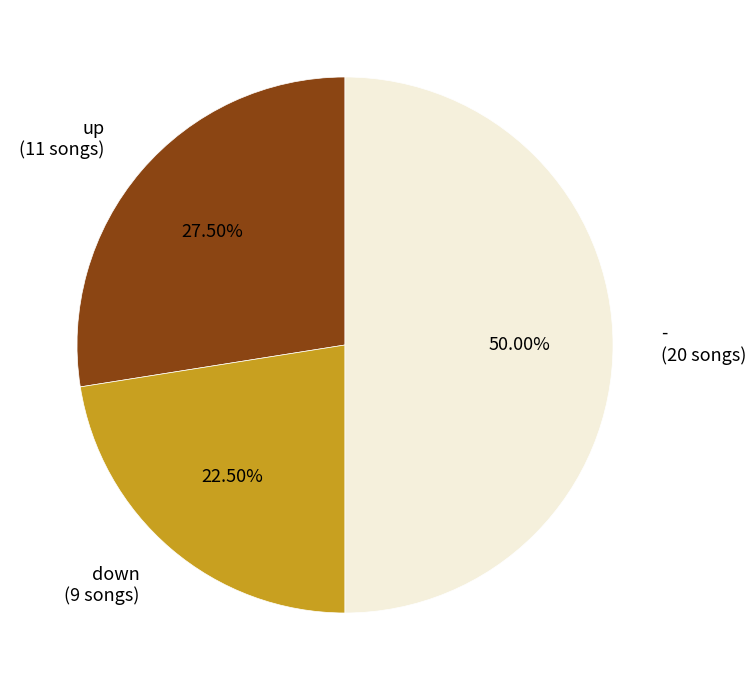

Approximately how many times larger is the value at up (11 songs) compared to down (9 songs)?

1.2